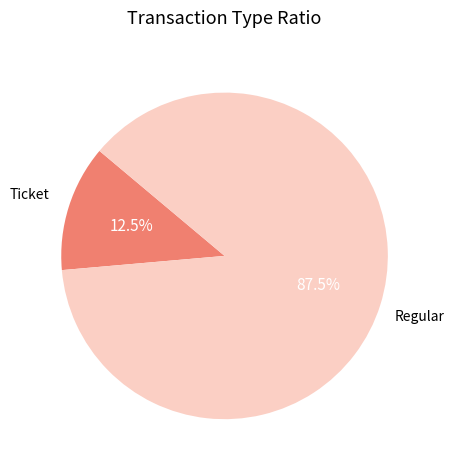

Does Ticket represent more than half of the total?

No